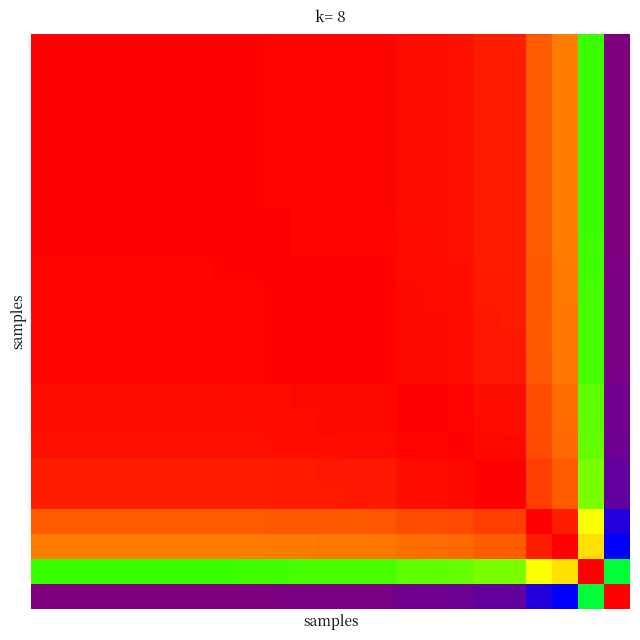

How many categories are shown in the chart?

23